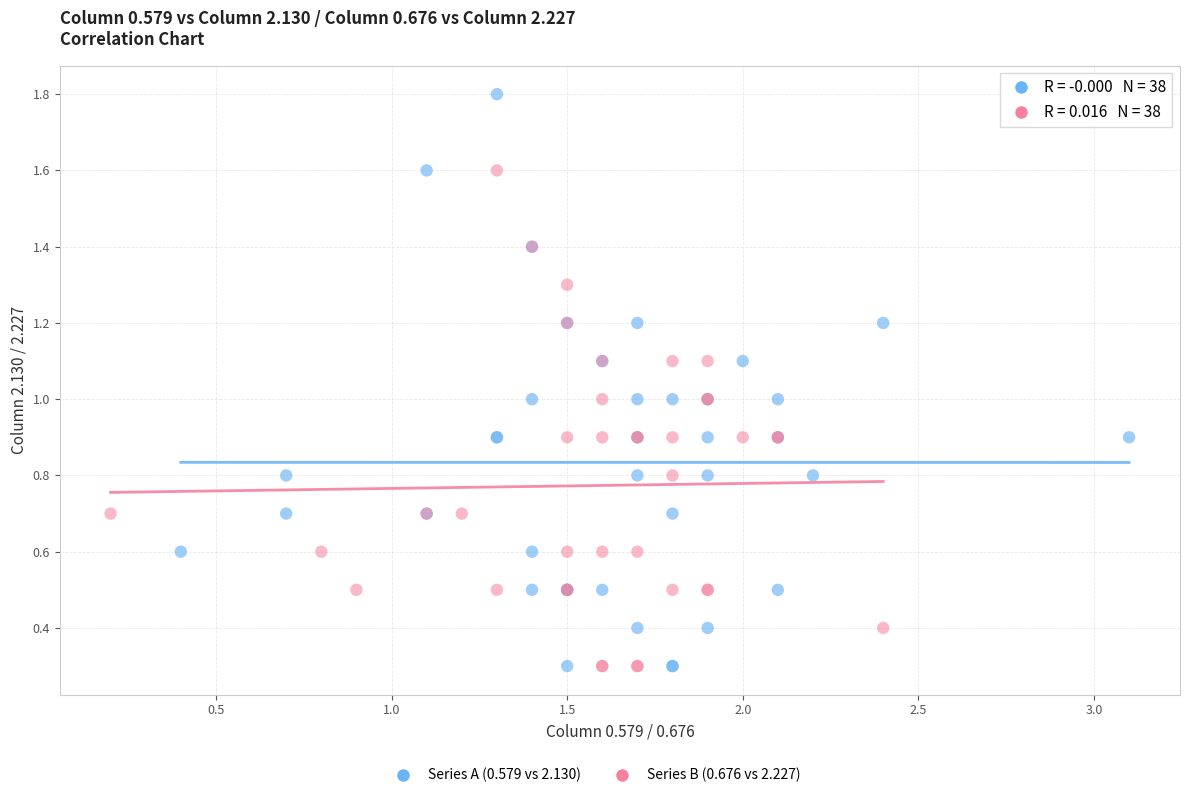

Which series has the widest spread of Y values?

Series A (0.579 vs 2.130)